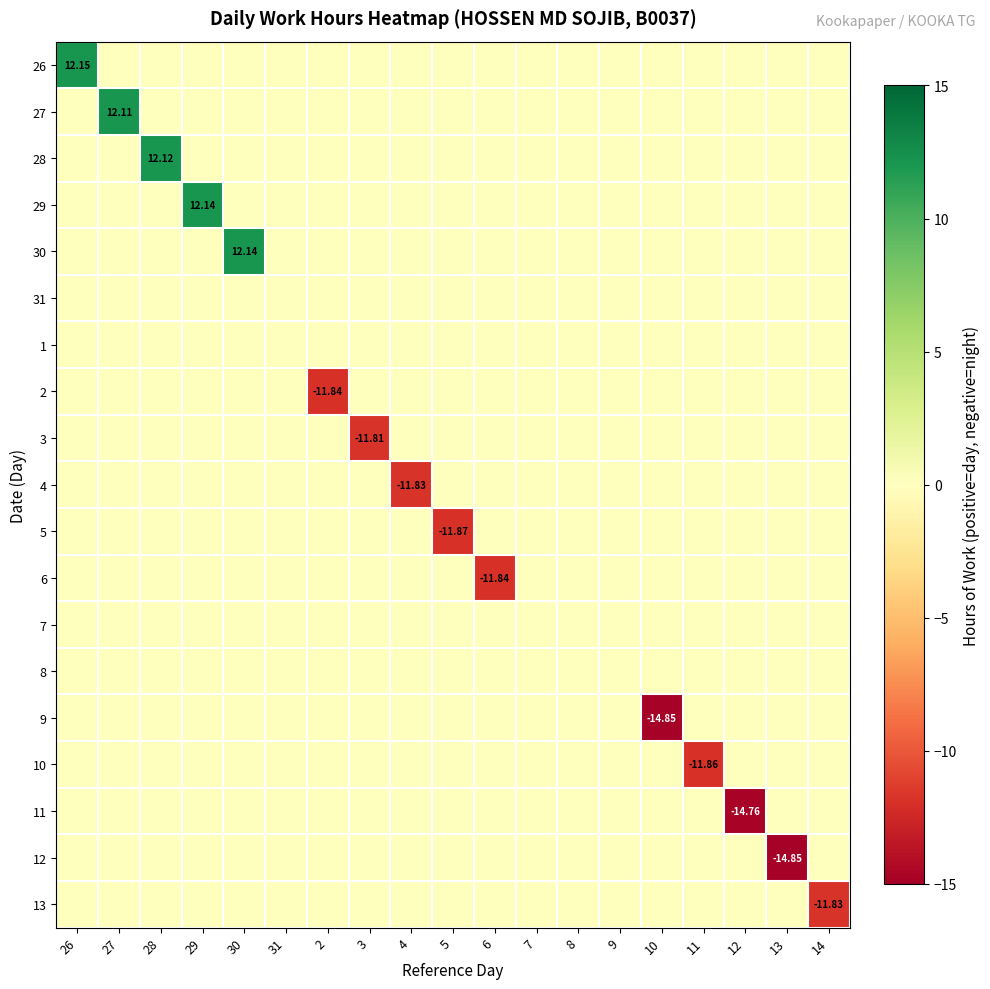

Rank the series by their maximum value, from lowest to highest.

31, 1, 2, 3, 4, 5, 6, 7, 8, 9, 10, 11, 12, 13, 27, 28, 29, 30, 26